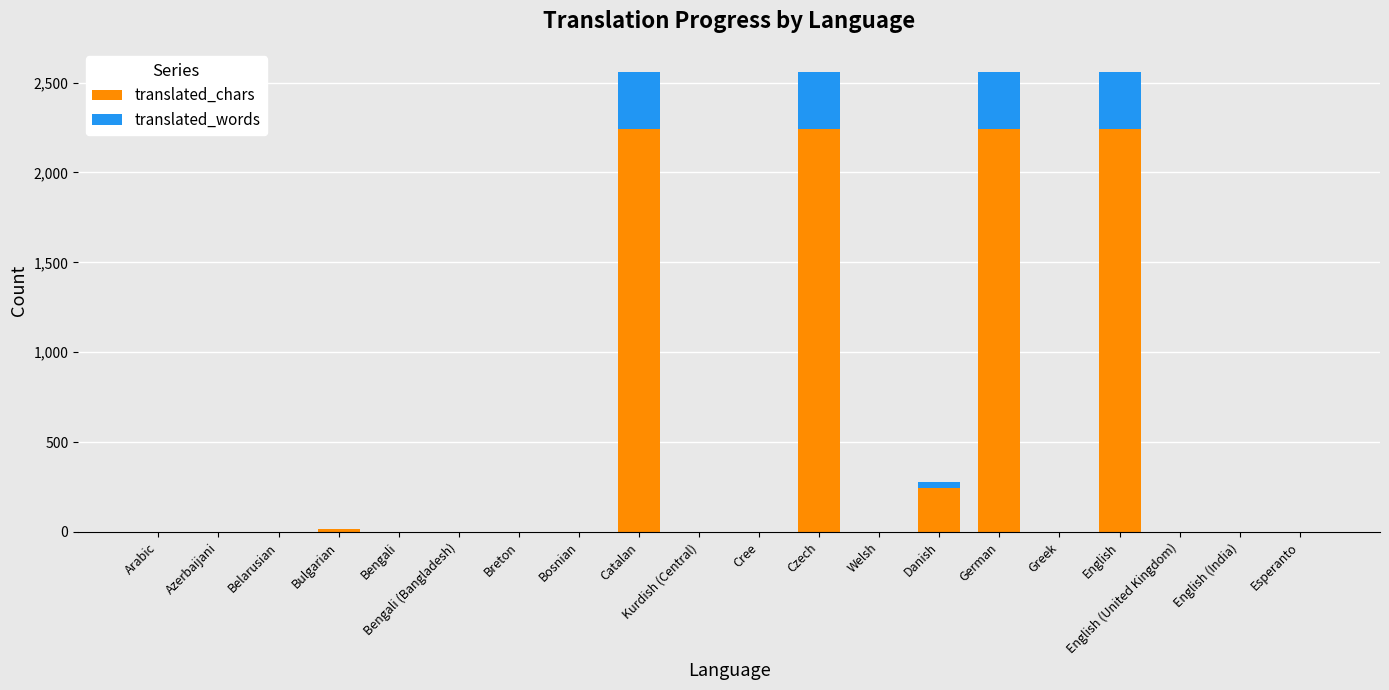

What is the average value of the translated_chars series?

461